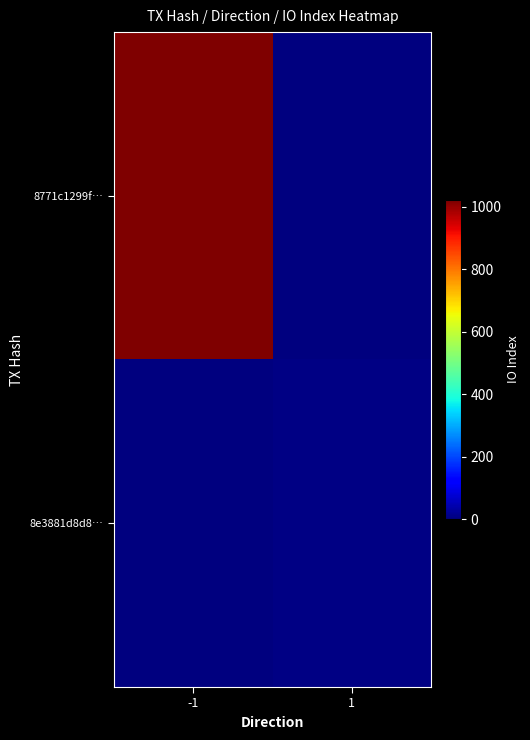

Which series changed the most between -1 and 1?

8771c1299f…